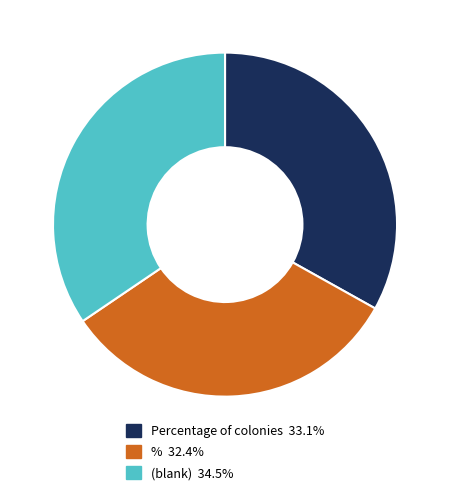

Does any single category account for the majority?

No